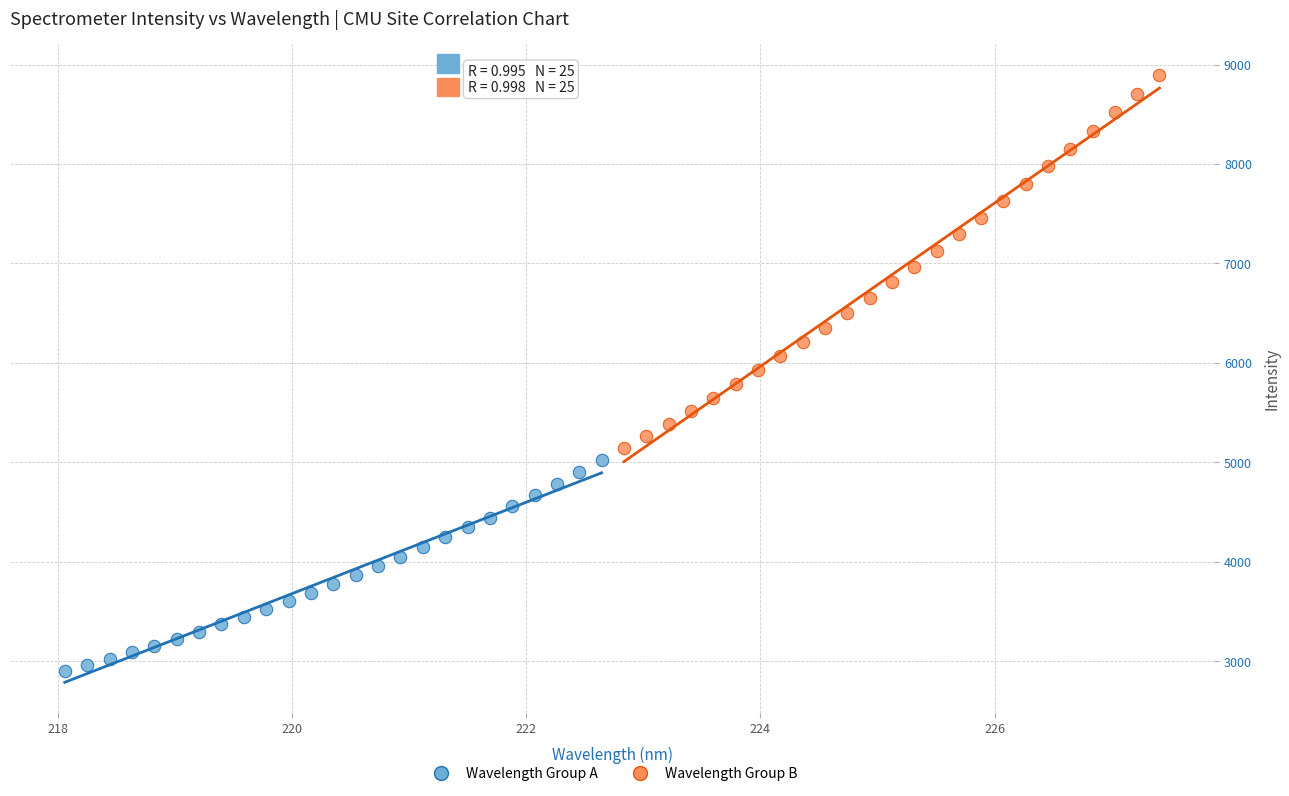

Which series reaches the minimum Y coordinate?

Wavelength Group A